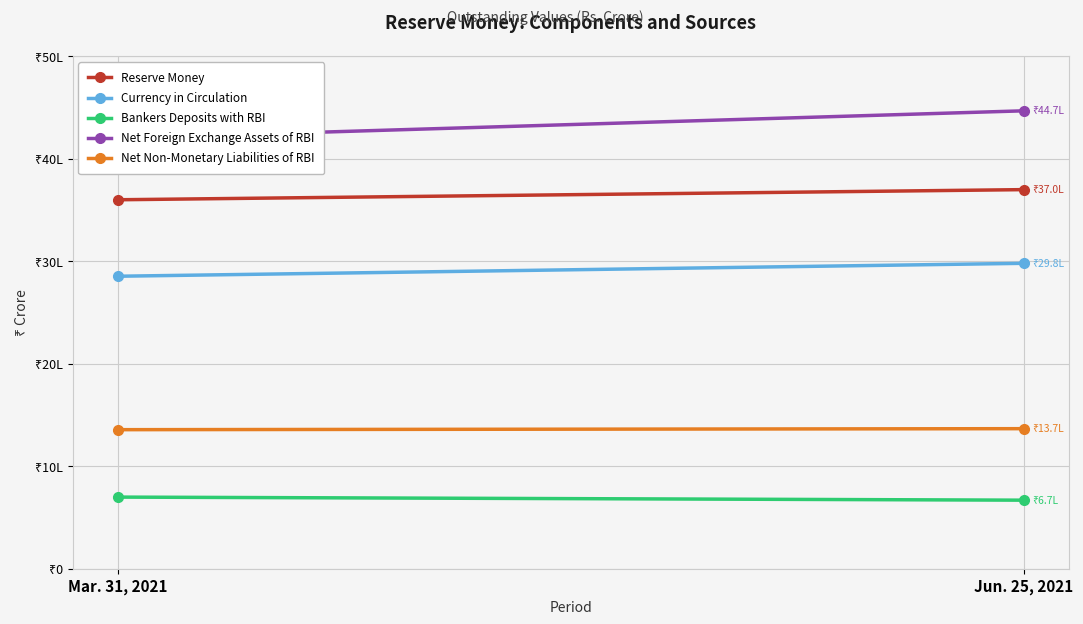

What is the difference between the maximum and minimum values in the Currency in Circulation series?

126209